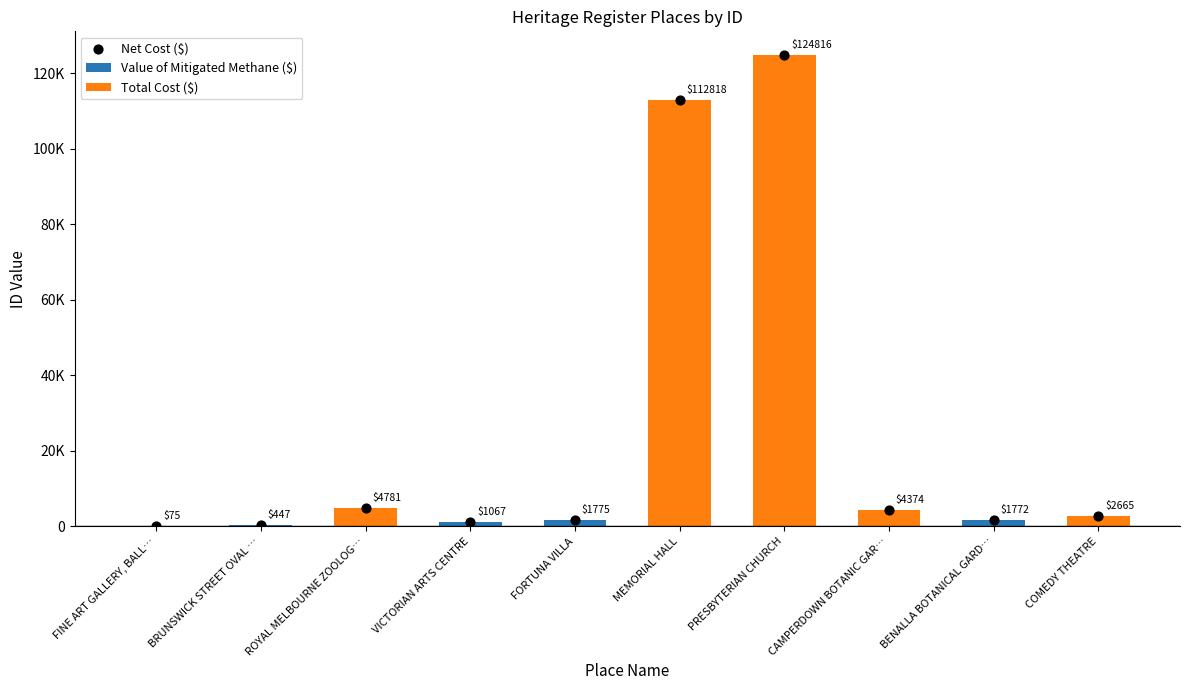

What are all the series names shown in the legend?

Value of Mitigated Methane ($), Total Cost ($), Net Cost ($)